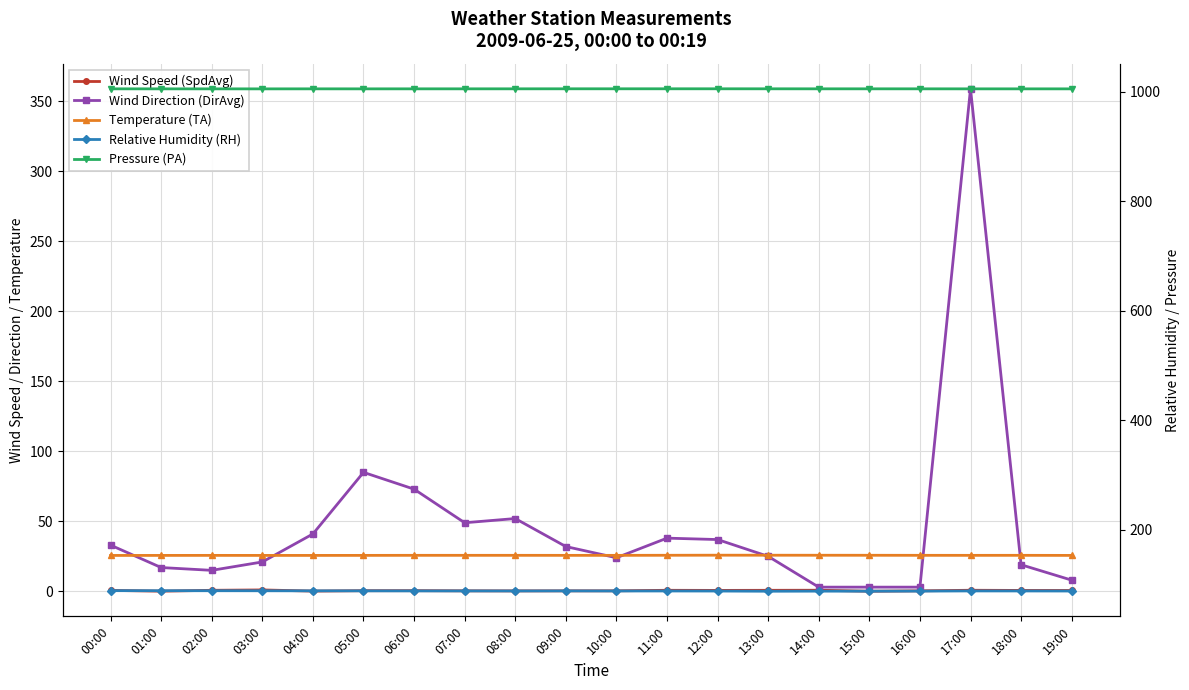

Is it true that Temperature (TA) equals 42.0 at 16:00?

False